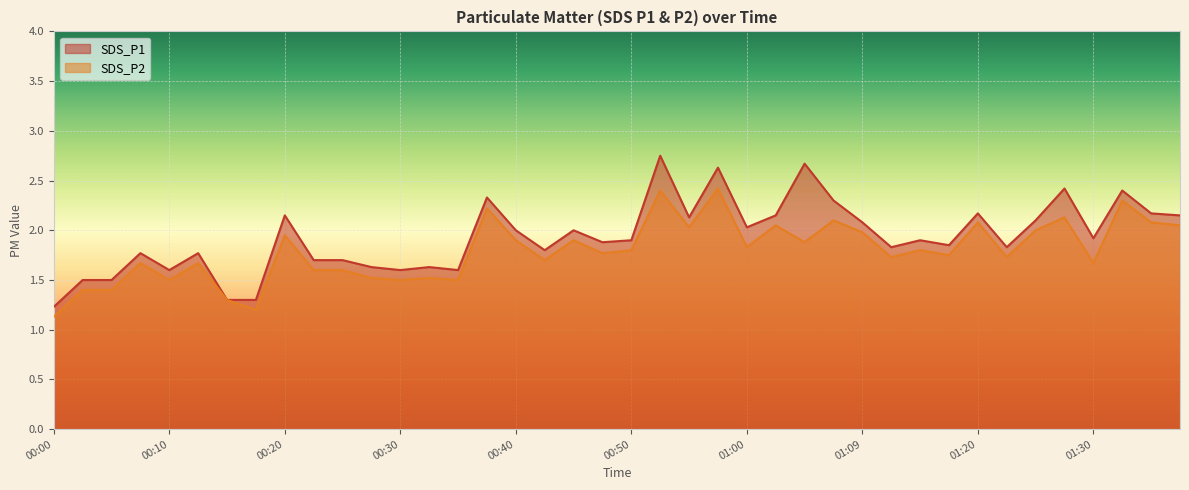

Is it true that SDS_P2 equals 1.9 at 00:20?

True